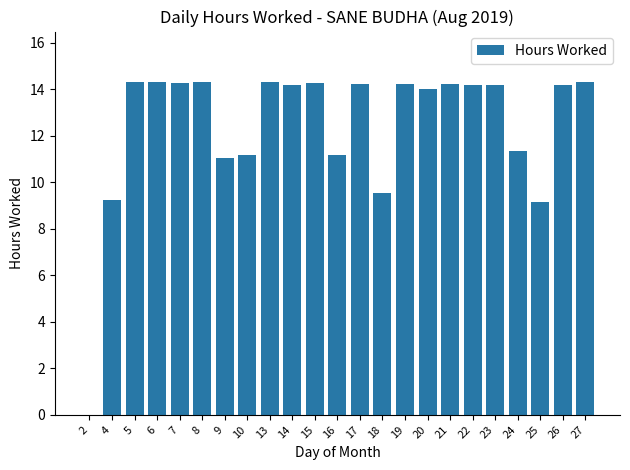

Count the number of categories in the chart.

23